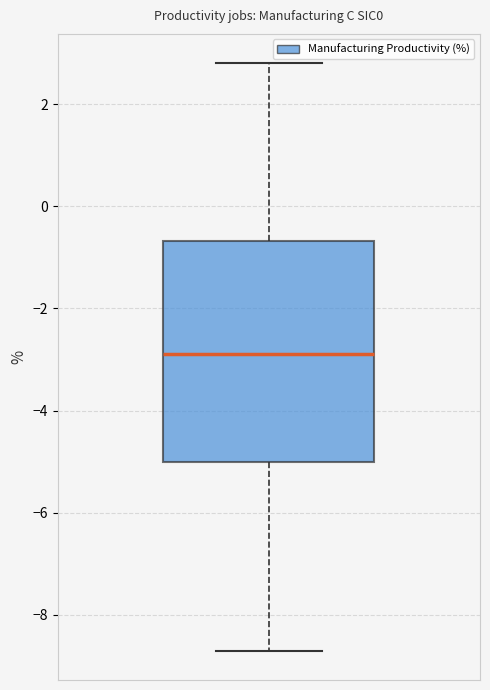

Transcribe this box plot: give where the median line is, the range the box spans, and where the two whiskers end, as read against the y-axis. The values are not printed on the chart, so give them approximately, as read against the axis.

median -2.8, box -5.0 to -0.6, whiskers -8.6 to 2.8